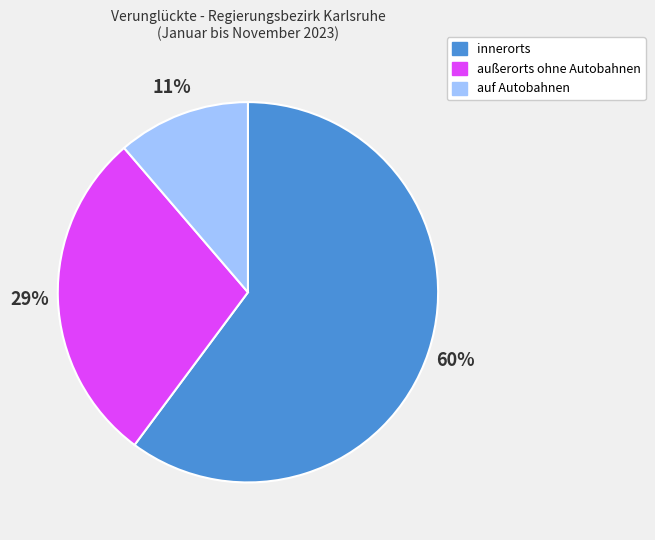

Which slice is the smallest?

auf Autobahnen